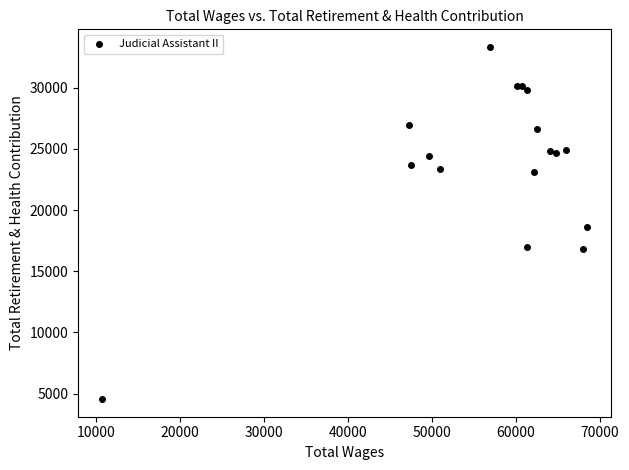

What Y value in the scatter plot is closest to 18939?

18599